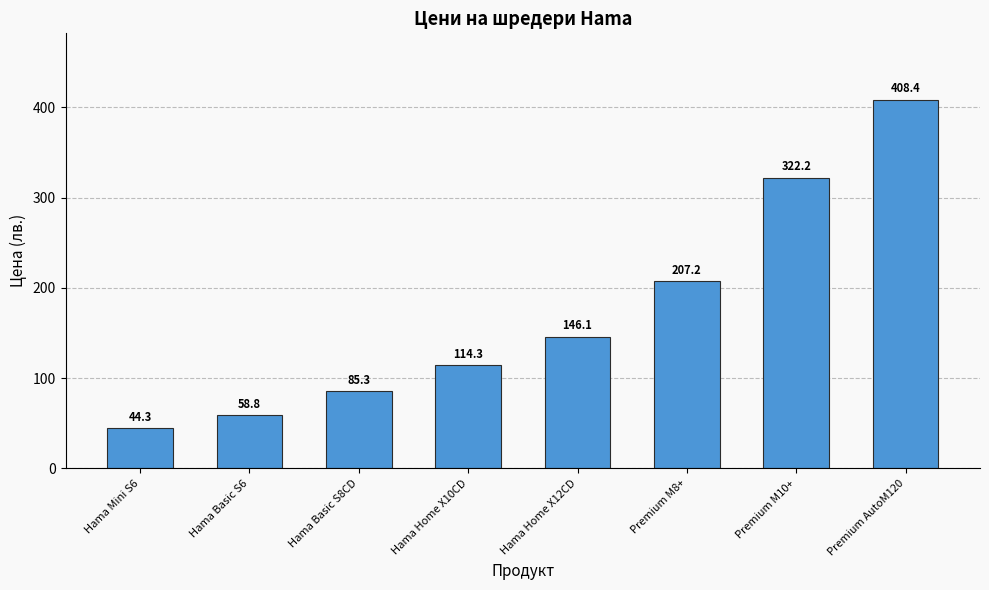

What is the difference between the second highest and second lowest values?

263.4